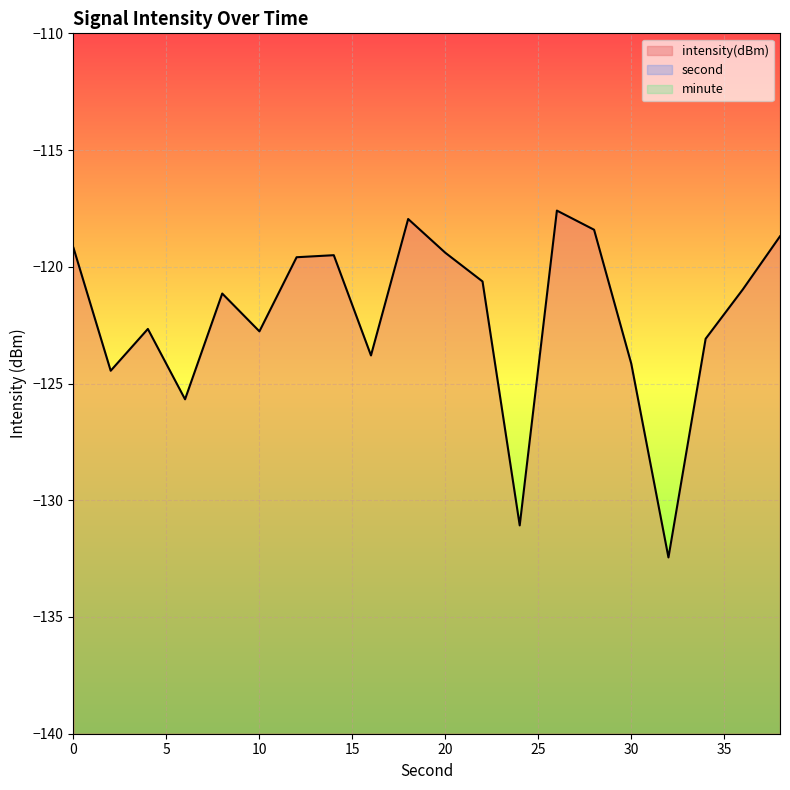

Which series has the largest range (max minus min)?

second